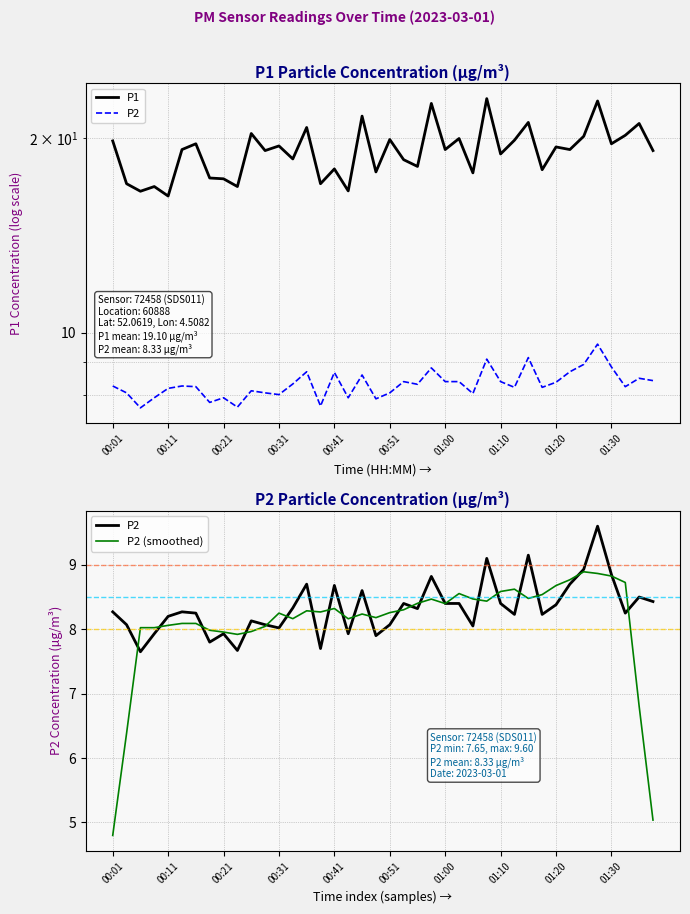

True or false: P1 and P2 intersect in this chart.

False